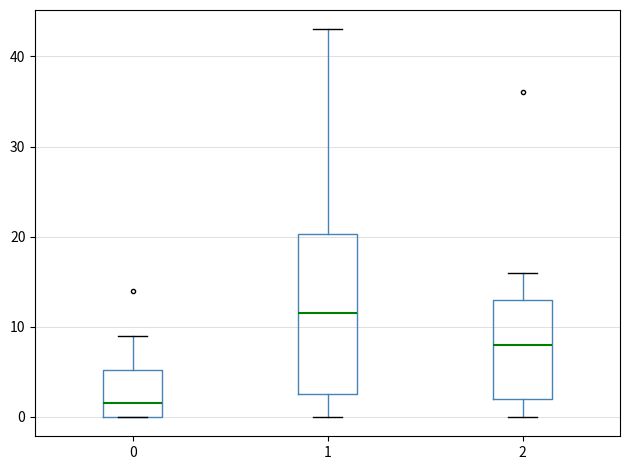

Reading left to right, transcribe this box plot: for each box, give where its median line is, the range the box spans, and where its two whiskers end, as read against the y-axis. The values are not printed on the chart, so give them approximately, as read against the axis.

0: median 2, box 0 to 5, whiskers 0 to 9
1: median 12, box 3 to 20, whiskers 0 to 43
2: median 8, box 2 to 13, whiskers 0 to 16